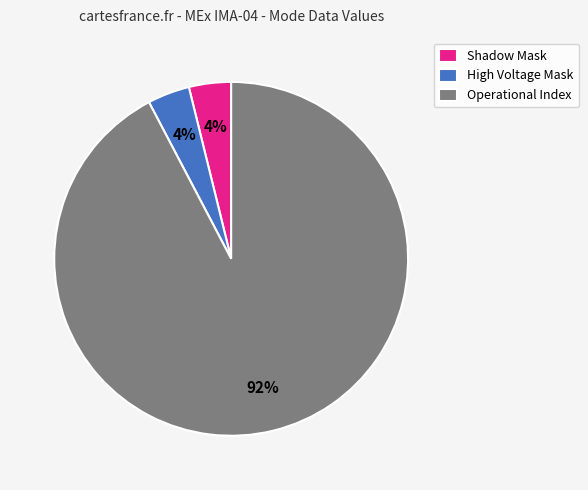

The Operational Index slice represents 80% of the pie. True or false?

False